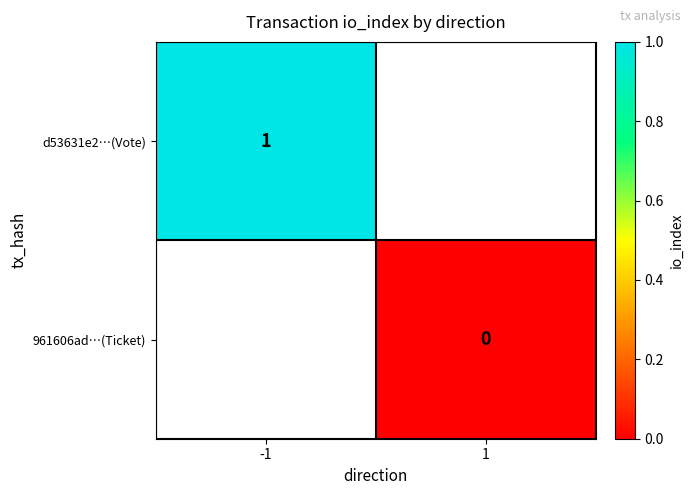

Rank the series by their average value, from highest to lowest.

d53631e2…(Vote), 961606ad…(Ticket)